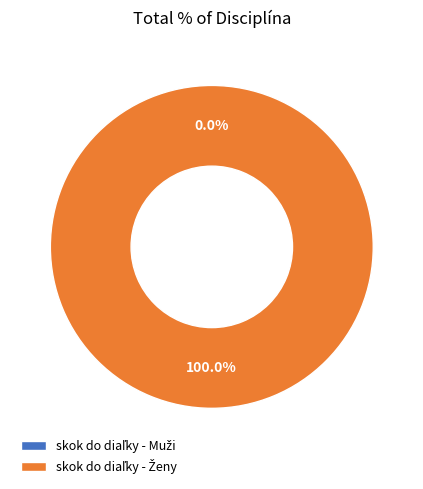

How many slices are in this pie chart?

2